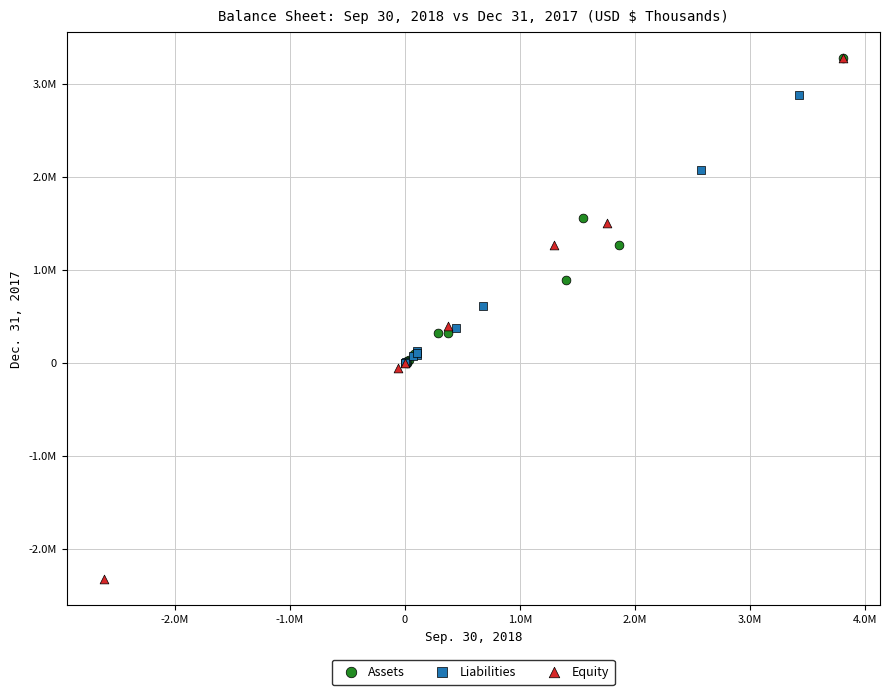

Which series has the largest Y range (max minus min)?

Equity